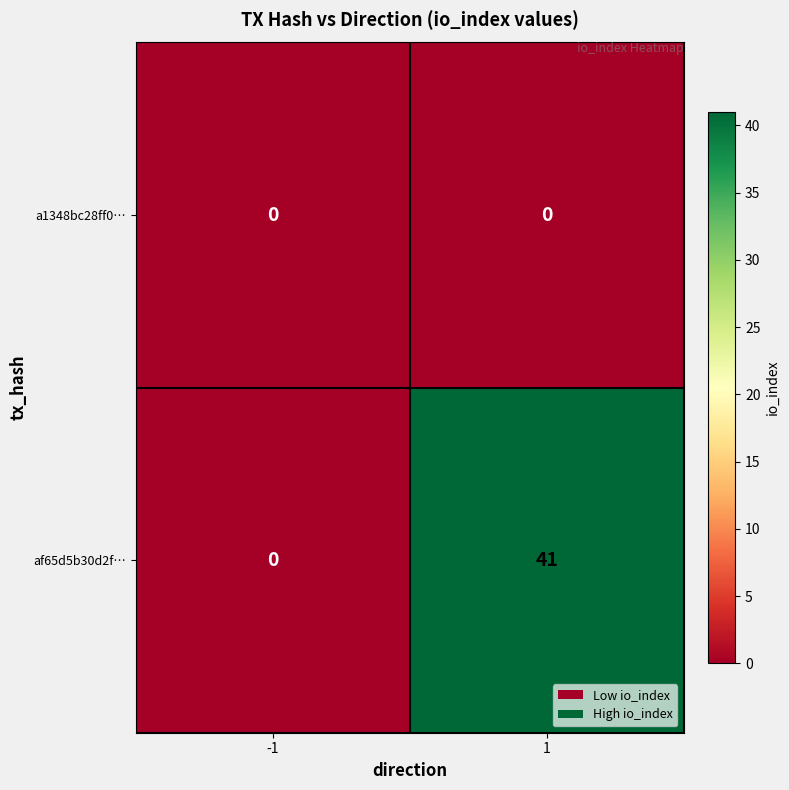

Rank the series by their average value, from highest to lowest.

af65d5b30d2f…, a1348bc28ff0…